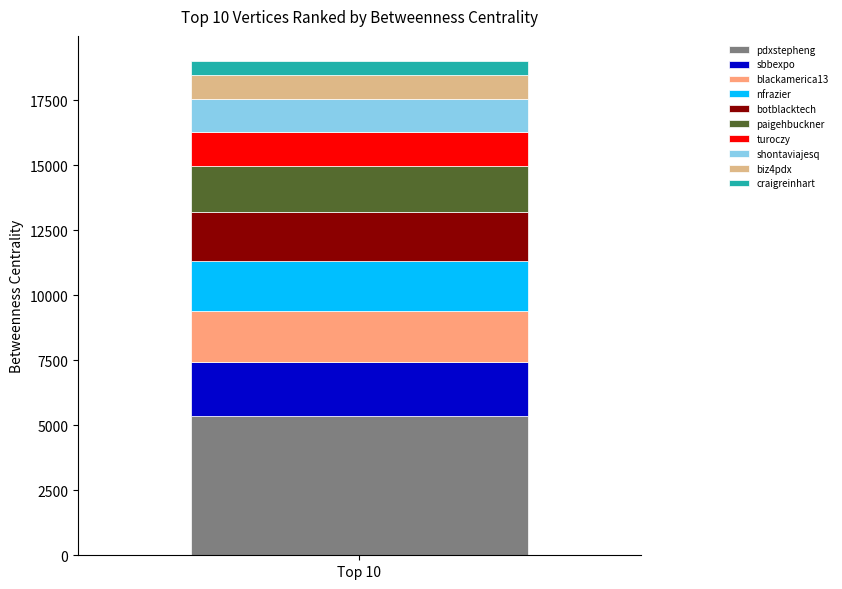

Rank the categories by pdxstepheng value from highest to lowest.

Top 10